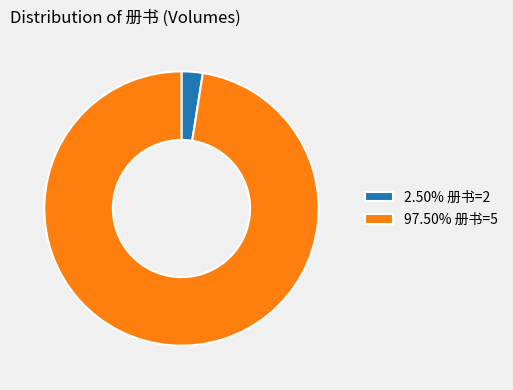

What is the ratio of the value at 97.50% 册书=5 to the value at 2.50% 册书=2?

39.0